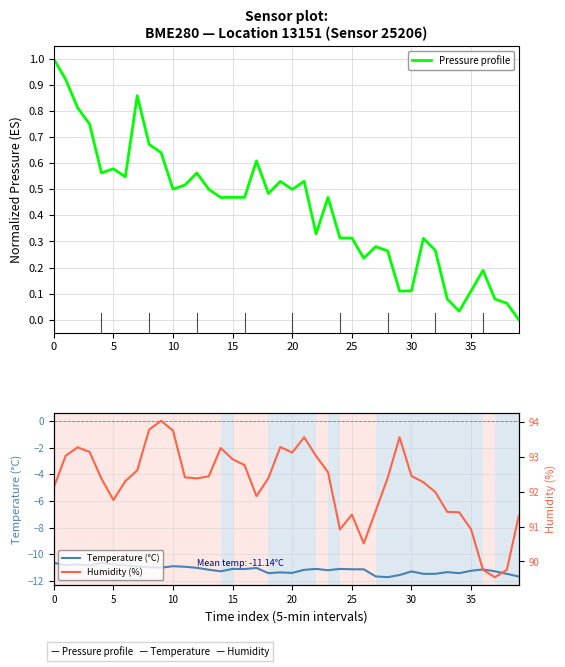

Which series changed the most between 16 and 20?

Humidity (%)